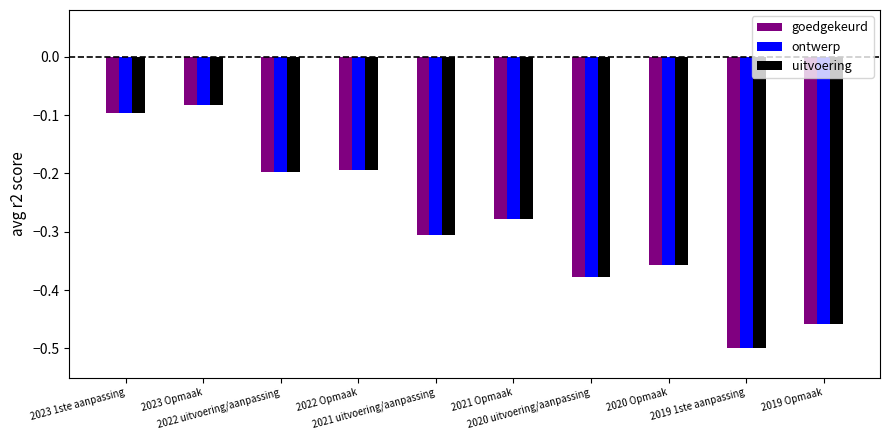

Does the chart contain stacked bars?

No